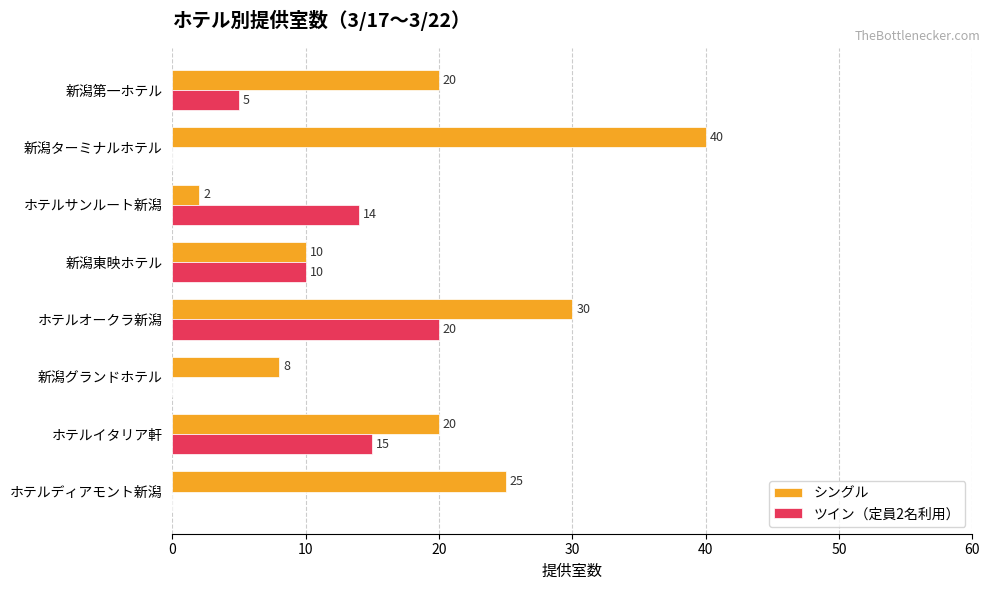

How many positive values does the ツイン（定員2名利用） series have?

5